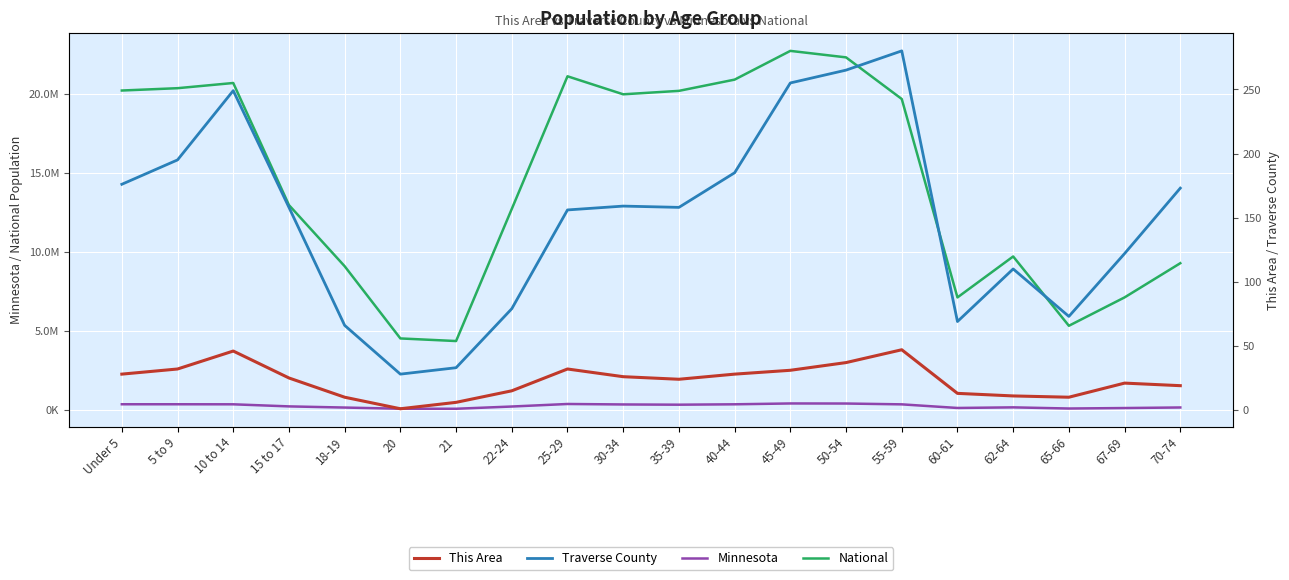

What is the sum of the Traverse County values at 35-39 and 15 to 17?

316